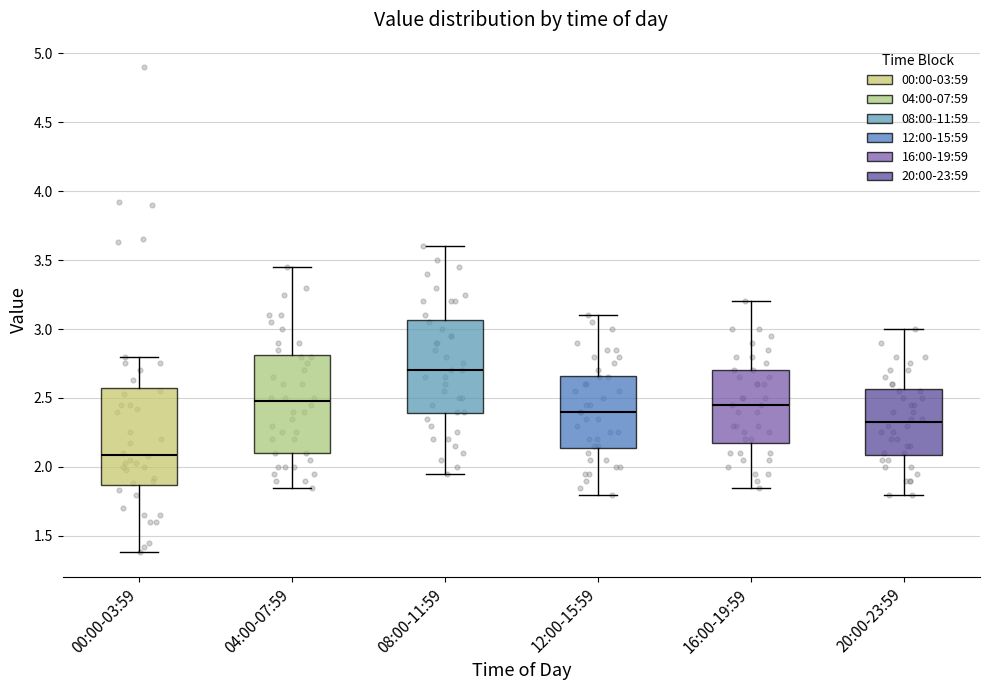

Which box has the lowest median line?

00:00-03:59